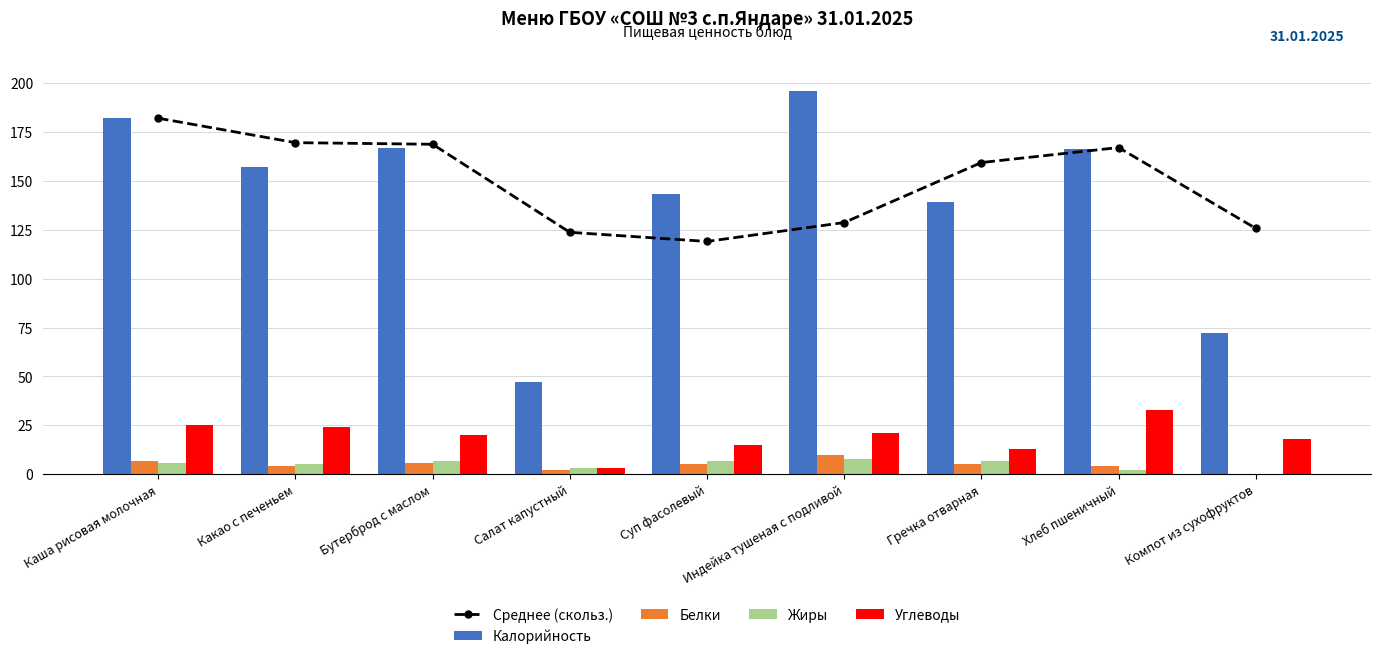

What is the label of the 7th bar from the left?

Гречка отварная